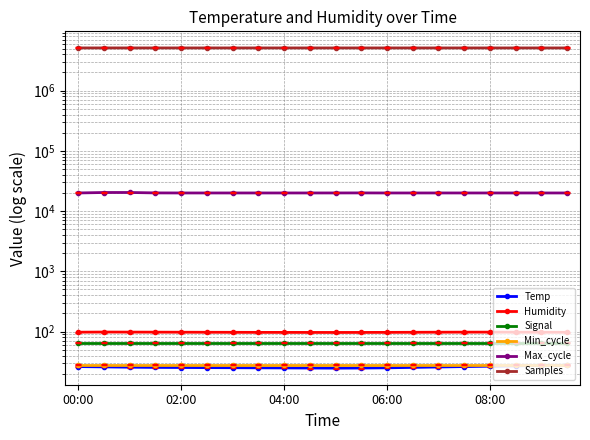

True or false: Max_cycle and Min_cycle intersect in this chart.

False